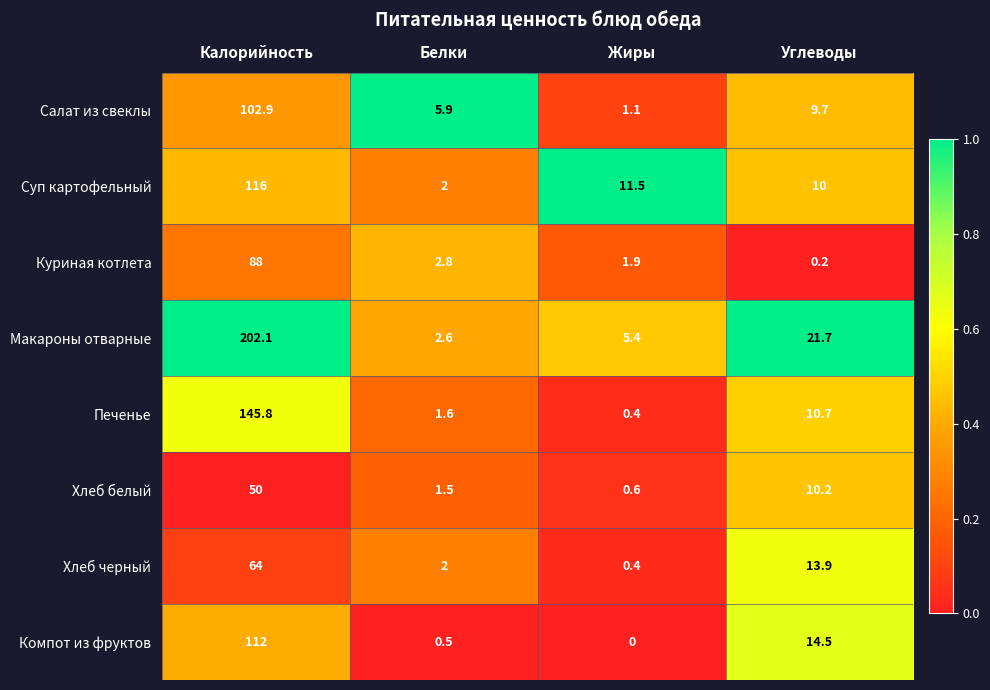

At which label is Компот из фруктов closest to 56?

Углеводы